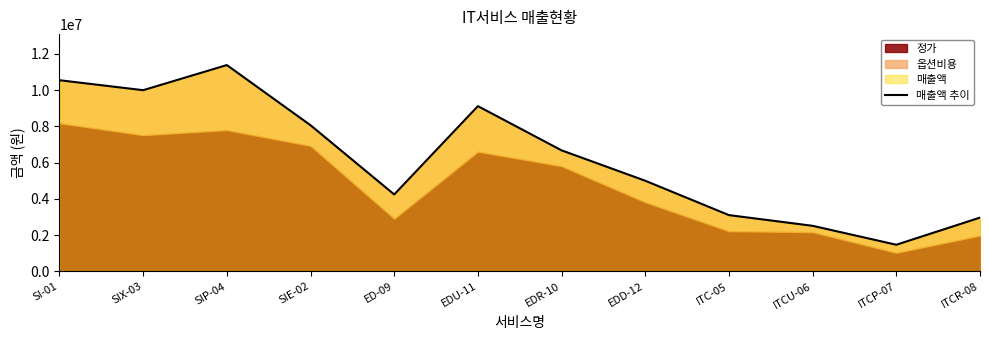

What is the average value?

6261133